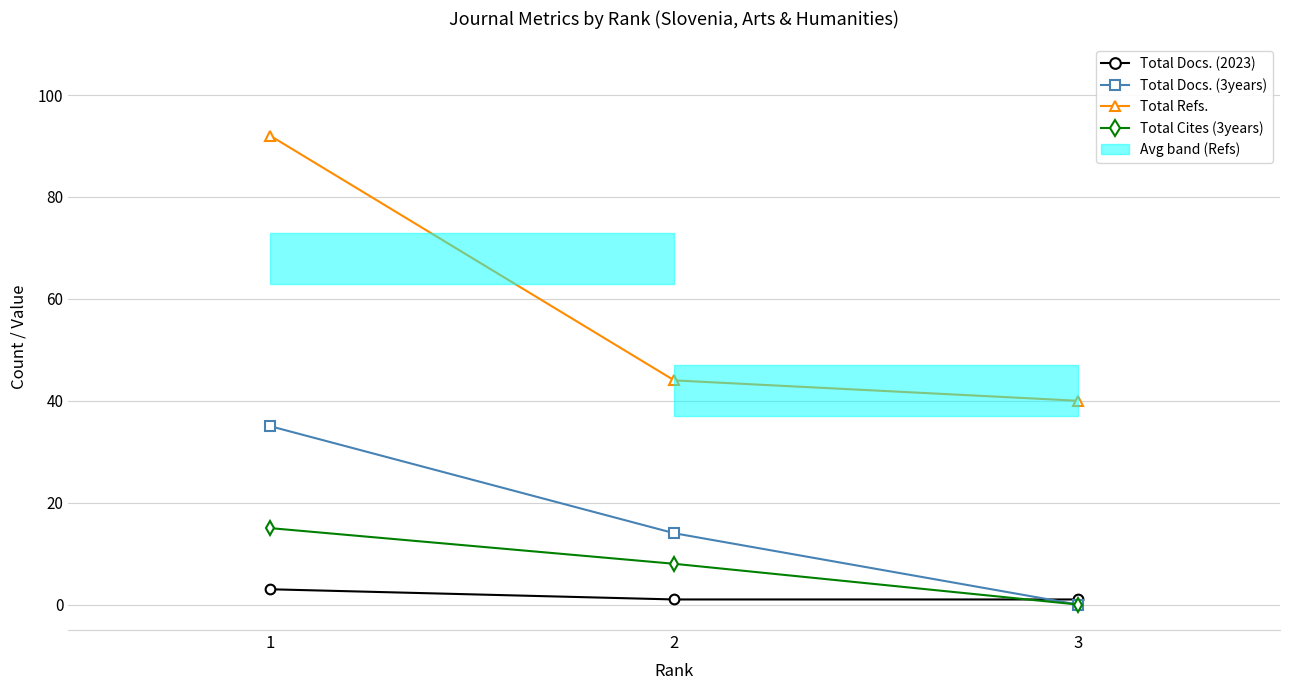

Which series has the largest range (max minus min)?

Total Refs.